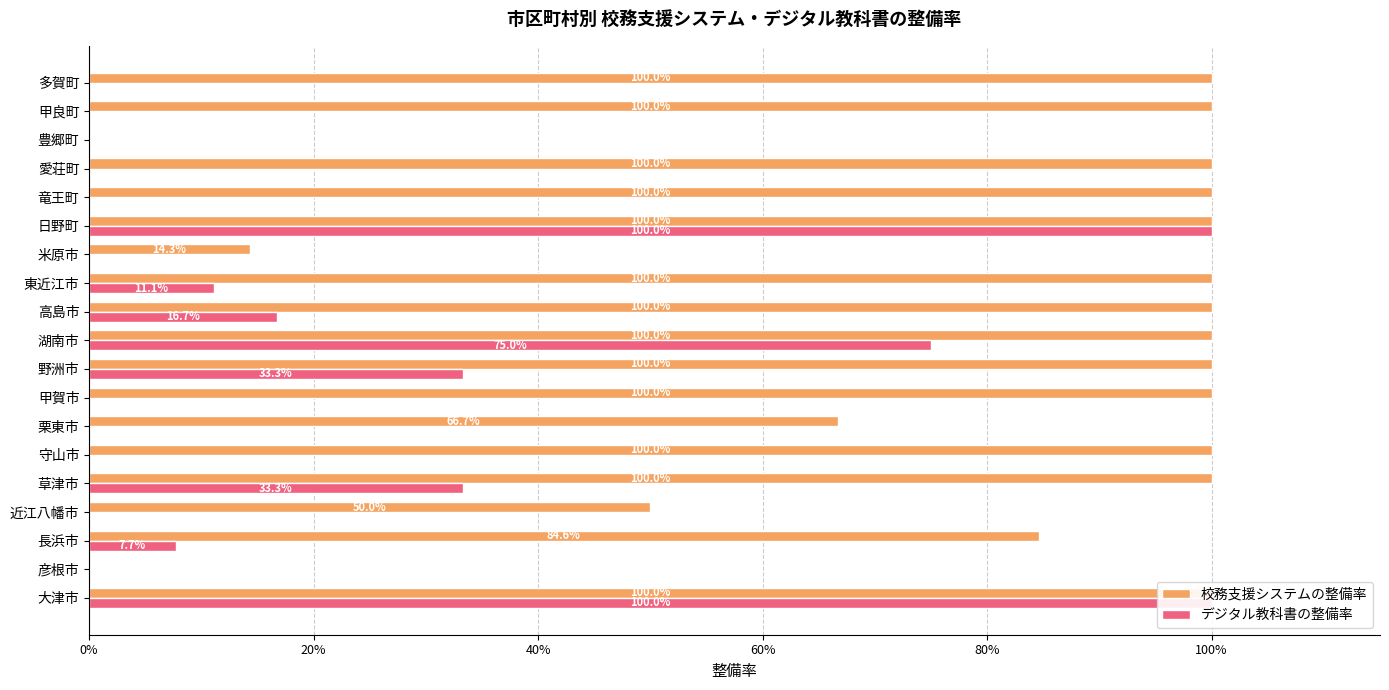

List the series in order of their overall mean, lowest first.

デジタル教科書の整備率, 校務支援システムの整備率